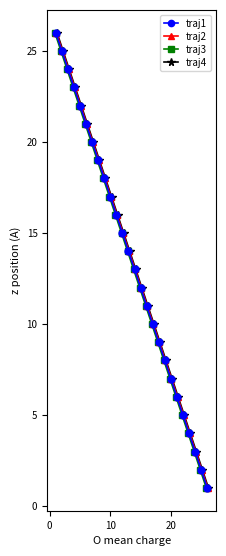

True or false: traj3 and traj1 intersect in this chart.

False